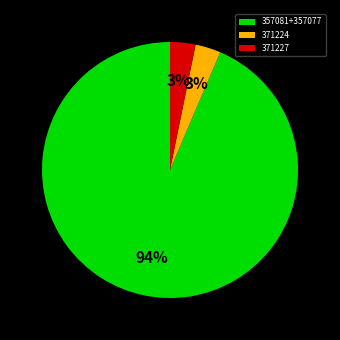

To the nearest percent, what portion does 357081+357077 represent?

94%